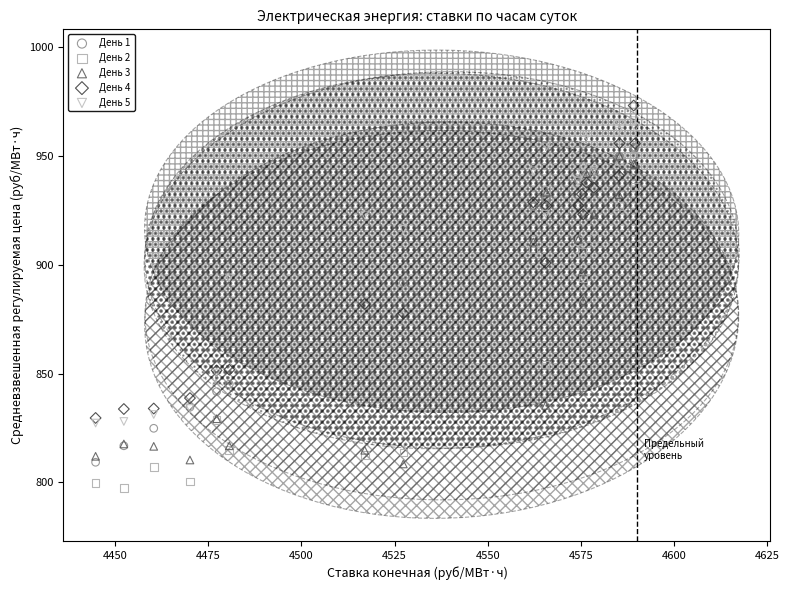

Which series contains the lowest Y value?

День 2